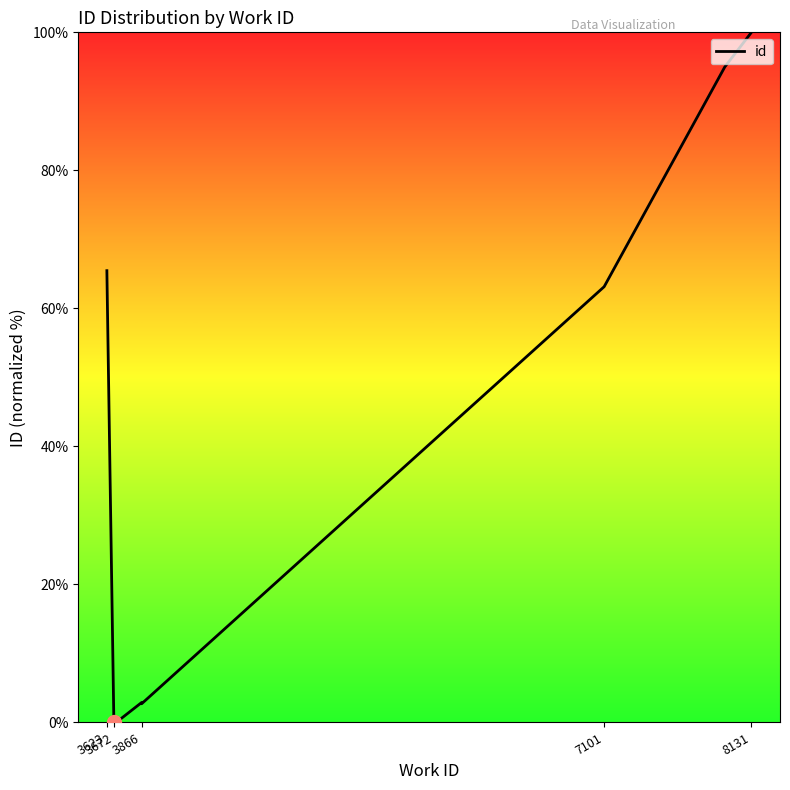

What is the average value?

49.5